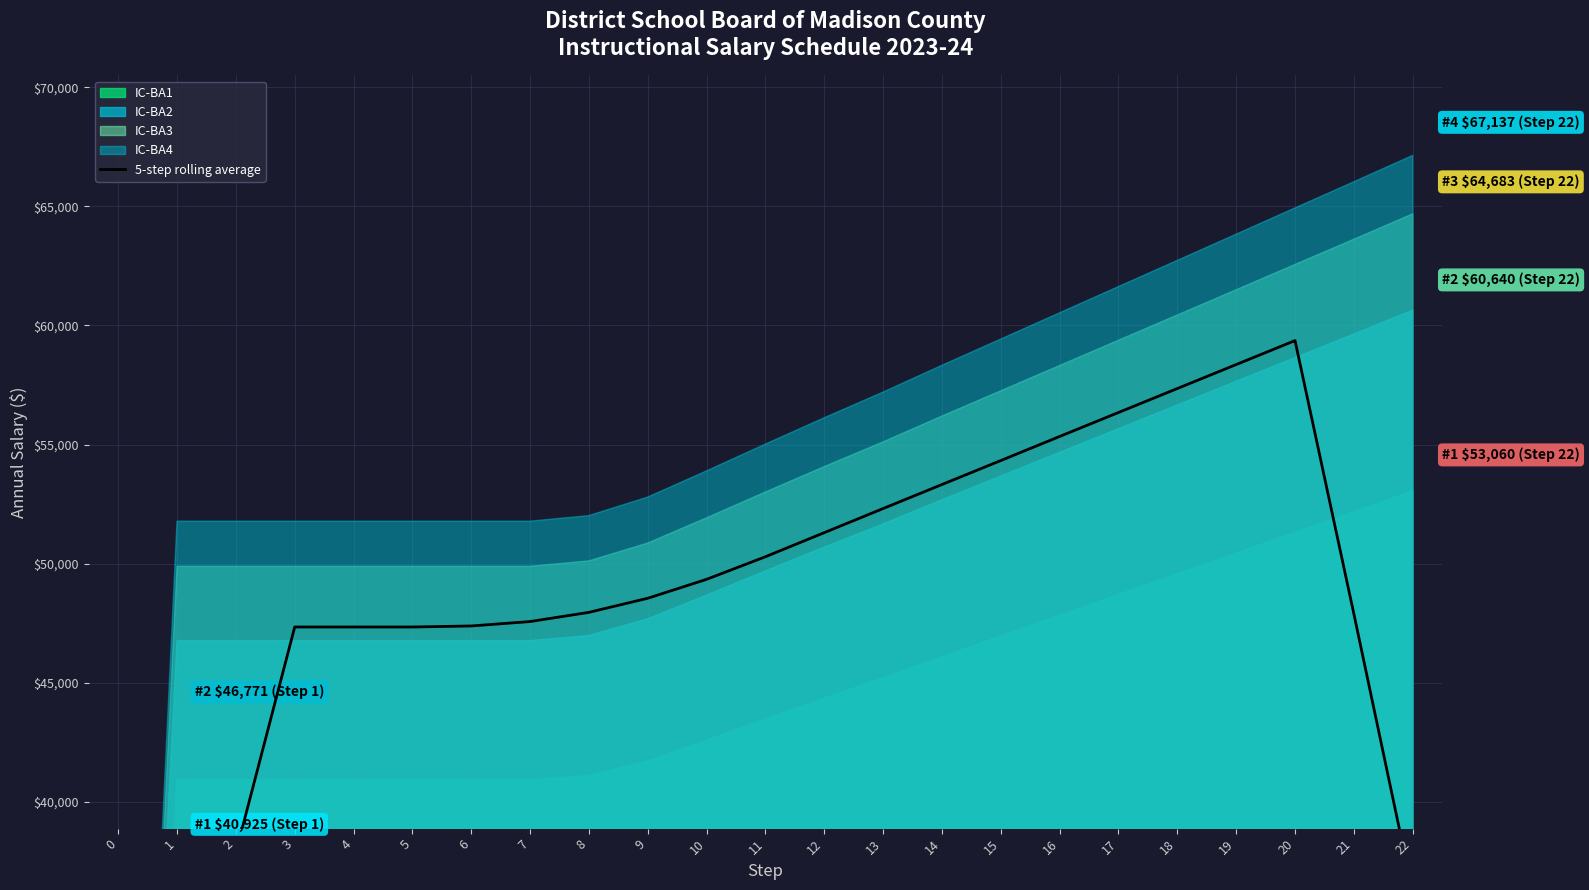

Does the chart display data point markers on the line(s)?

No